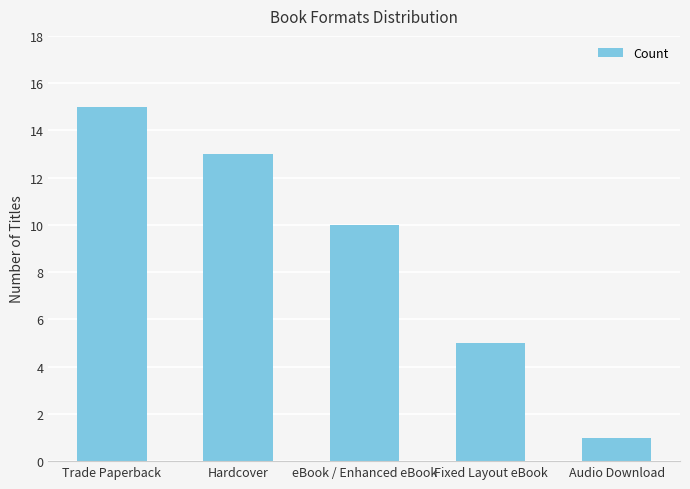

Rank the categories by value from lowest to highest.

Audio Download, Fixed Layout eBook, eBook / Enhanced eBook, Hardcover, Trade Paperback